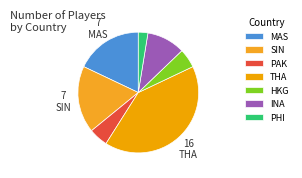

Count the number of slices in the pie.

7